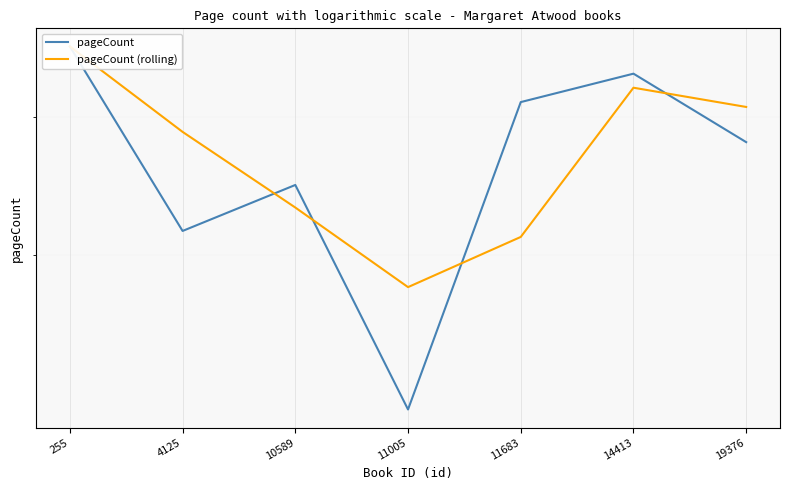

The value of pageCount at 14413 is 194. True or false?

False